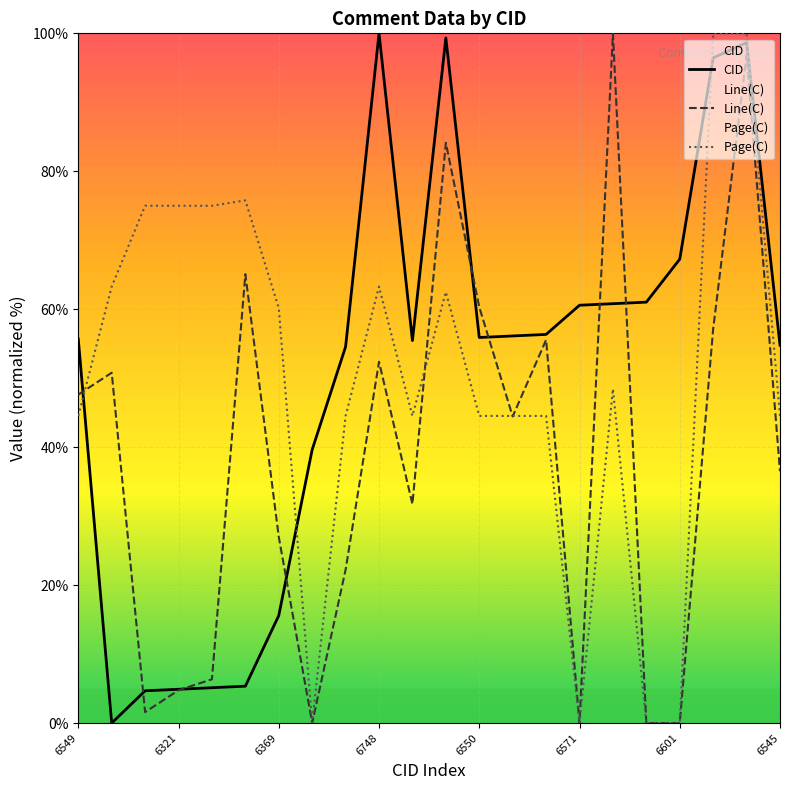

Reading left to right, list all the values displayed in this chart.

CID: 55.7	0.0	4.7	4.9	5.1	5.3	15.6	39.6	54.6	100.0	55.5	99.3	55.9	56.1	56.3	60.6	60.8	61.0	67.3	96.4	98.7	54.8
Line(C): 47.6	50.8	1.6	4.8	6.3	65.1	27.0	0.0	22.2	52.4	31.7	84.1	60.3	44.4	55.6	0.0	100.0	0.0	0.0	57.1	96.8	36.5
Page(C): 44.5	63.3	75.0	75.0	75.0	75.8	60.2	0.0	44.5	63.3	44.5	62.5	44.5	44.5	44.5	0.0	48.4	0.0	0.0	100.0	100.0	44.5